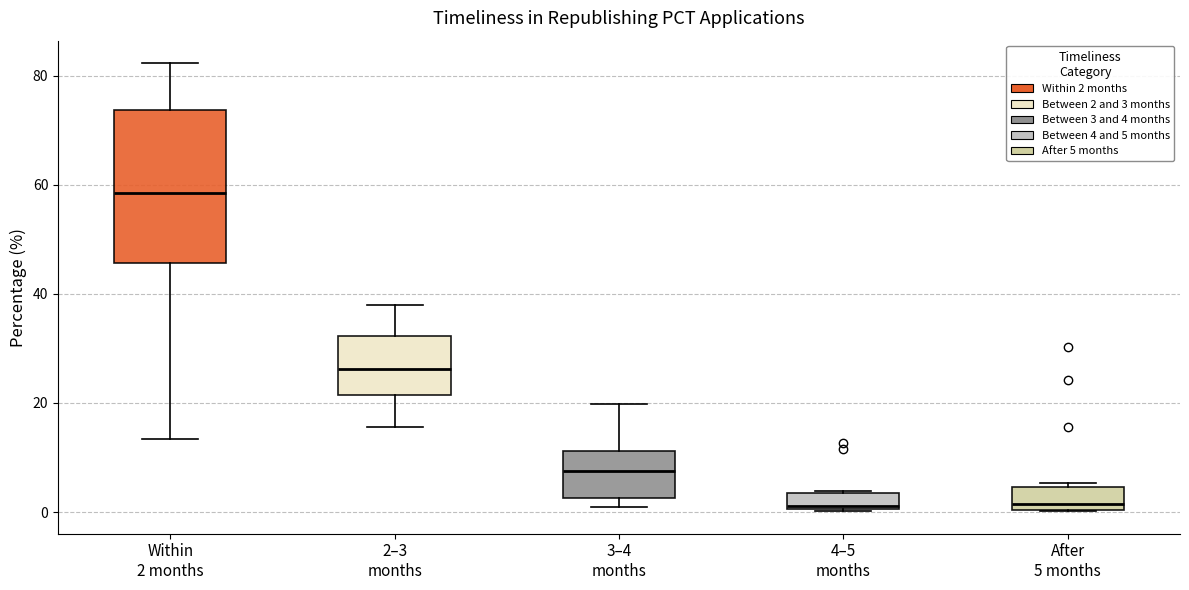

Where is the upper edge of the box for After 5 months on the y-axis? The values are not printed on the chart, so give them approximately, as read against the axis.

4